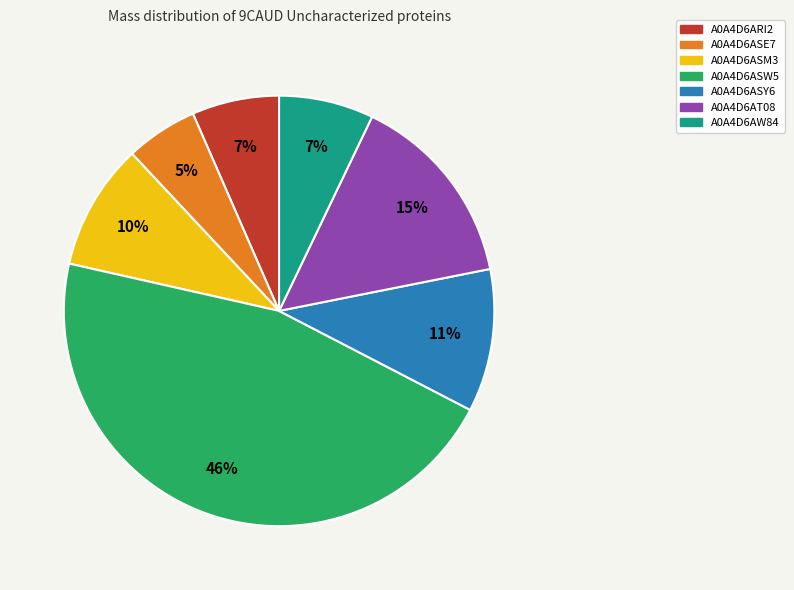

How many slices are in this pie chart?

7